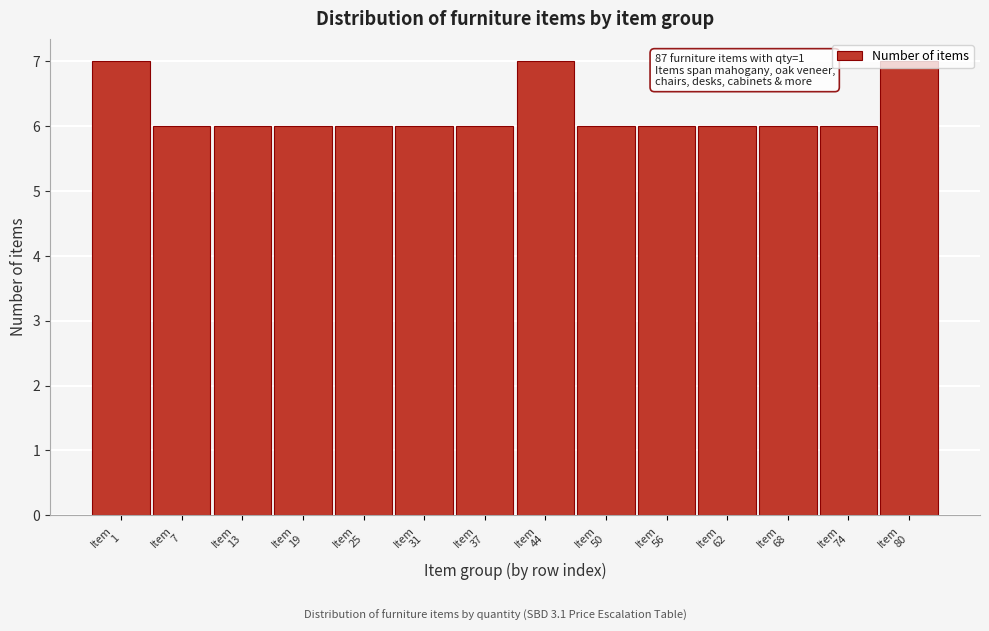

What is the greatest value displayed?

7